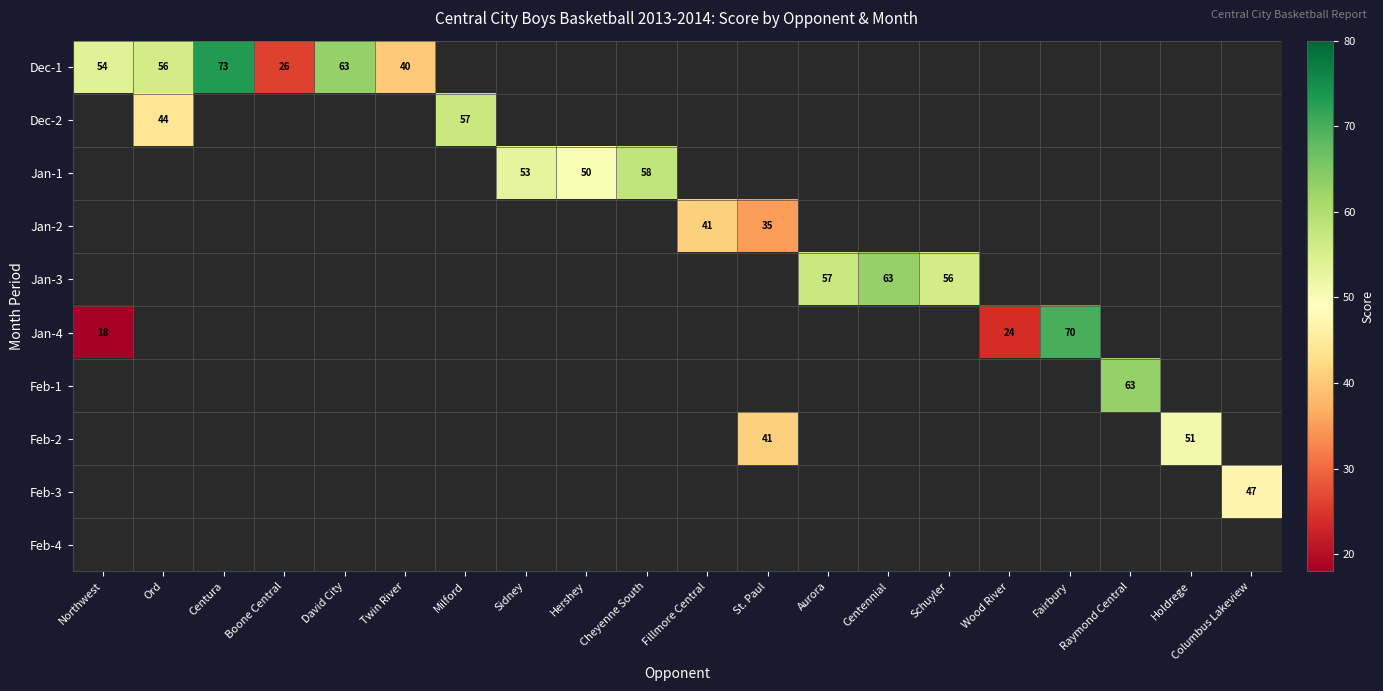

True or false: Dec-2 has a value of 44 at Ord.

True